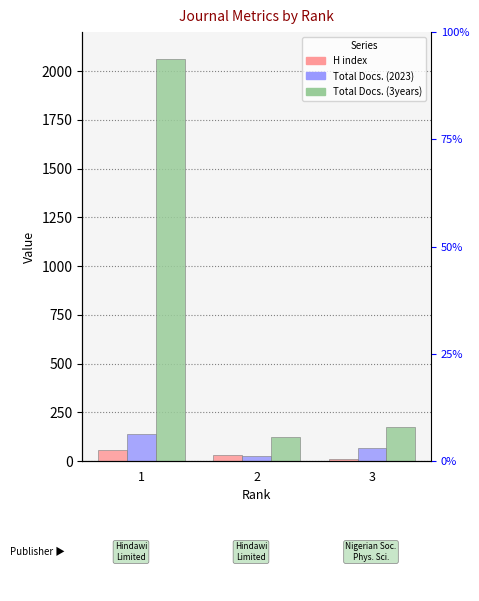

True or false: Total Docs. (3years) has a value of 122 at 2.

True